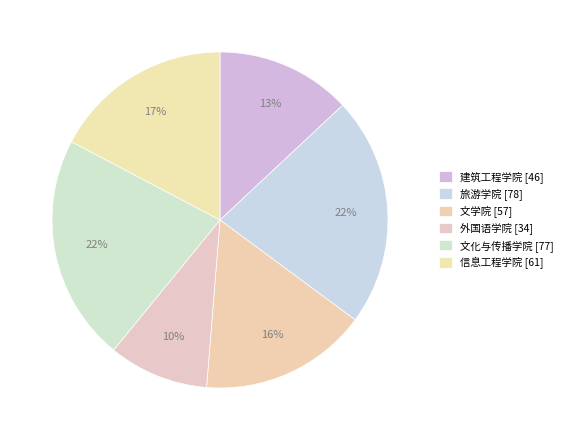

Is there a majority slice in this chart?

No